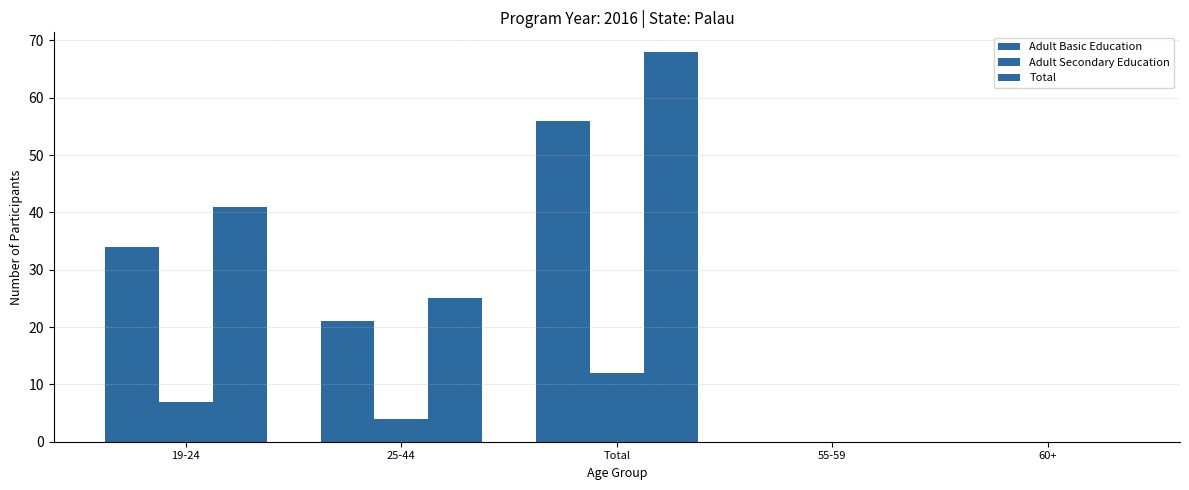

Between 55-59 and 60+, which series saw the biggest shift?

Adult Basic Education